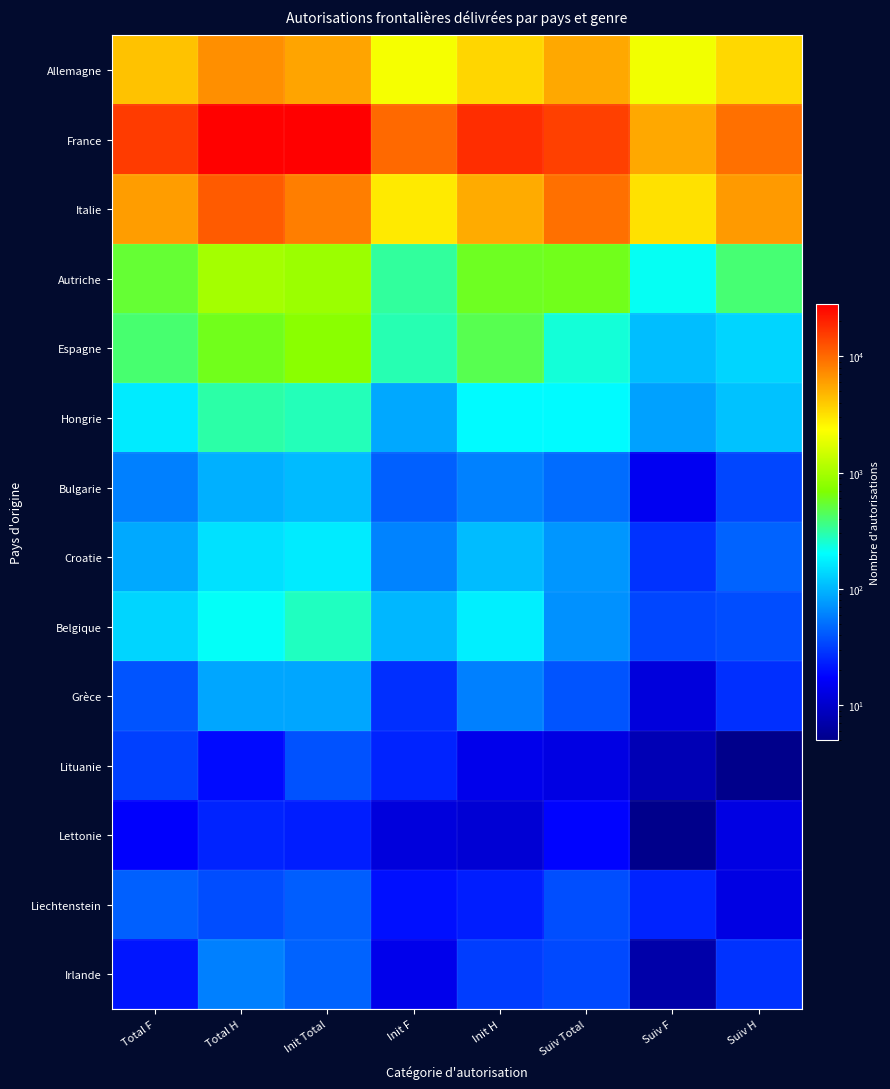

Reading left to right, list all the values displayed in this chart.

Allemagne: Total F=4262	Total H=6958	Init Total=5675	Init F=2162	Init H=3513	Suiv Total=5545	Suiv F=2100	Suiv H=3445
France: Total F=15644	Total H=27341	Init Total=28036	Init F=10139	Init H=17897	Suiv Total=14949	Suiv F=5505	Suiv H=9444
Italie: Total F=6089	Total H=11593	Init Total=8210	Init F=2906	Init H=5304	Suiv Total=9472	Suiv F=3183	Suiv H=6289
Autriche: Total F=538	Total H=986	Init Total=914	Init F=326	Init H=588	Suiv Total=610	Suiv F=212	Suiv H=398
Espagne: Total F=404	Total H=601	Init Total=762	Init F=295	Init H=467	Suiv Total=243	Suiv F=109	Suiv H=134
Hongrie: Total F=169	Total H=309	Init Total=284	Init F=87	Init H=197	Suiv Total=194	Suiv F=82	Suiv H=112
Bulgarie: Total F=59	Total H=94	Init Total=104	Init F=44	Init H=60	Suiv Total=49	Suiv F=15	Suiv H=34
Croatie: Total F=89	Total H=152	Init Total=168	Init F=61	Init H=107	Suiv Total=73	Suiv F=28	Suiv H=45
Belgique: Total F=136	Total H=209	Init Total=275	Init F=102	Init H=173	Suiv Total=70	Suiv F=34	Suiv H=36
Grèce: Total F=39	Total H=86	Init Total=86	Init F=27	Init H=59	Suiv Total=39	Suiv F=12	Suiv H=27
Lituanie: Total F=32	Total H=19	Init Total=38	Init F=24	Init H=14	Suiv Total=13	Suiv F=8	Suiv H=5
Lettonie: Total F=17	Total H=24	Init Total=23	Init F=12	Init H=11	Suiv Total=18	Suiv F=5	Suiv H=13
Liechtenstein: Total F=44	Total H=36	Init Total=43	Init F=20	Init H=23	Suiv Total=37	Suiv F=24	Suiv H=13
Irlande: Total F=21	Total H=59	Init Total=45	Init F=14	Init H=31	Suiv Total=35	Suiv F=7	Suiv H=28